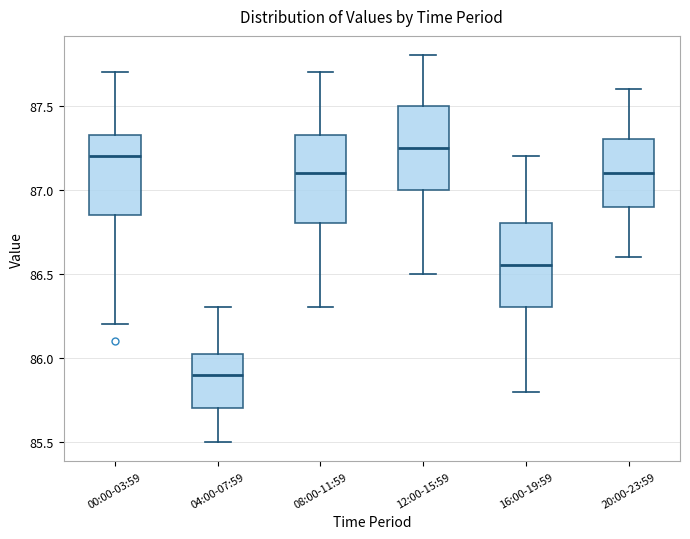

Which box's median line is the lowest?

04:00-07:59